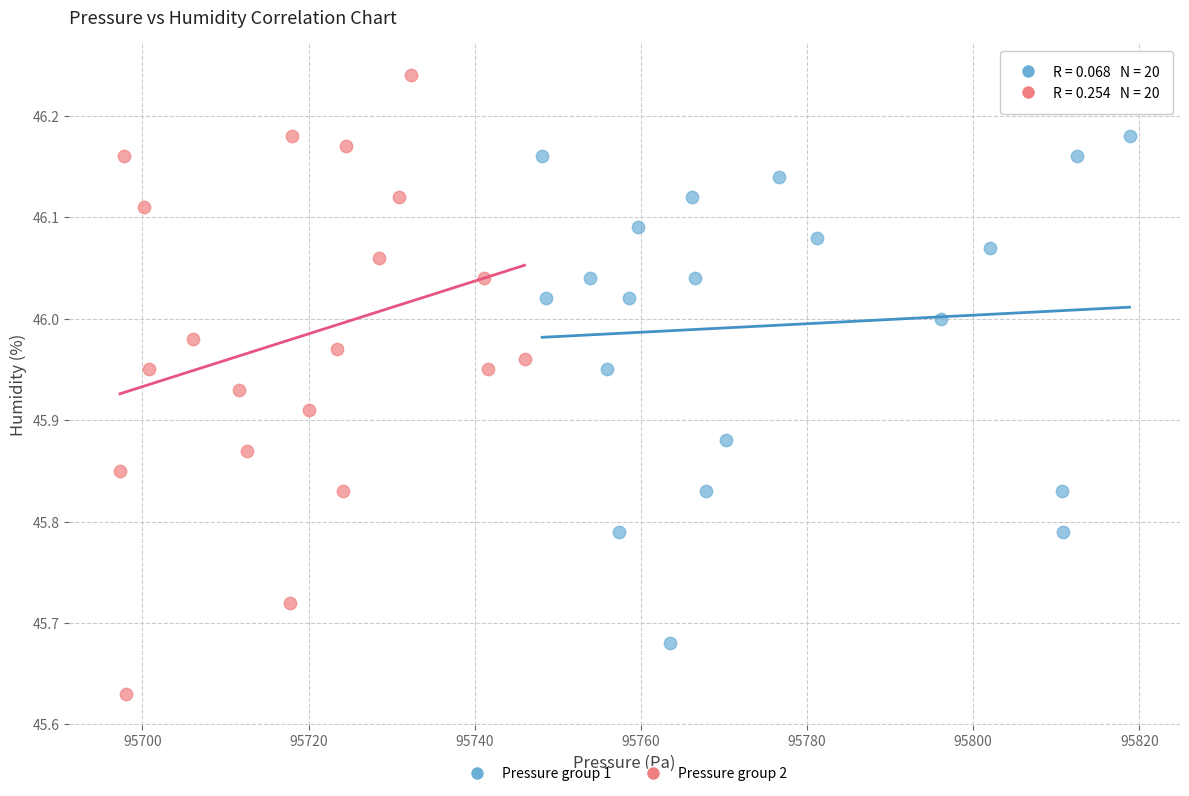

Which series reaches the maximum Y coordinate?

Pressure group 2